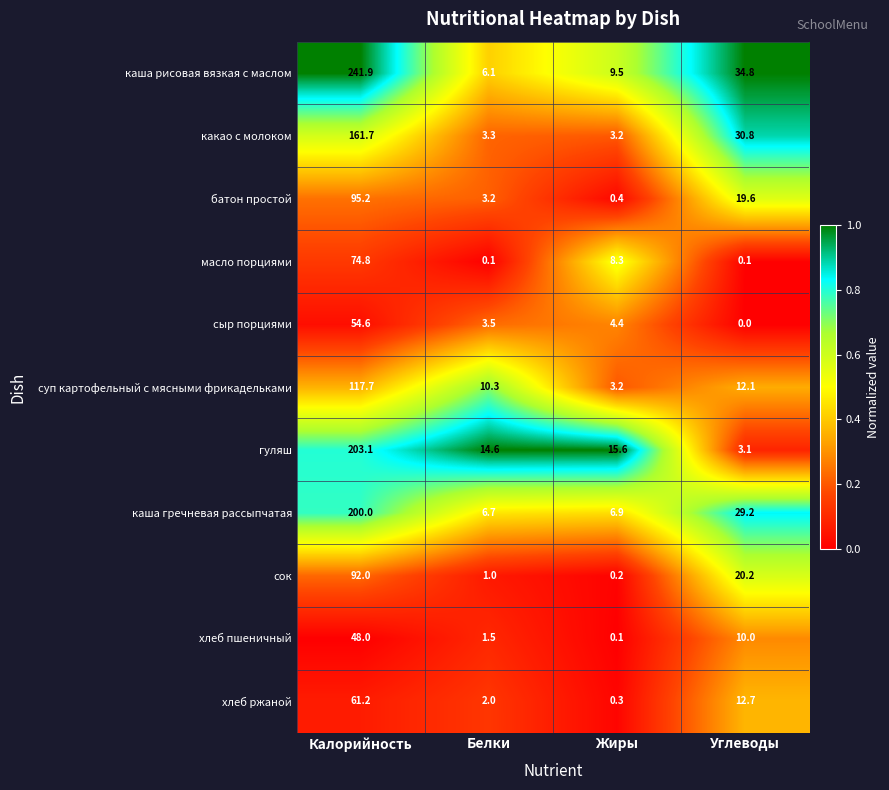

What is the sum of all сыр порциями values?

62.5